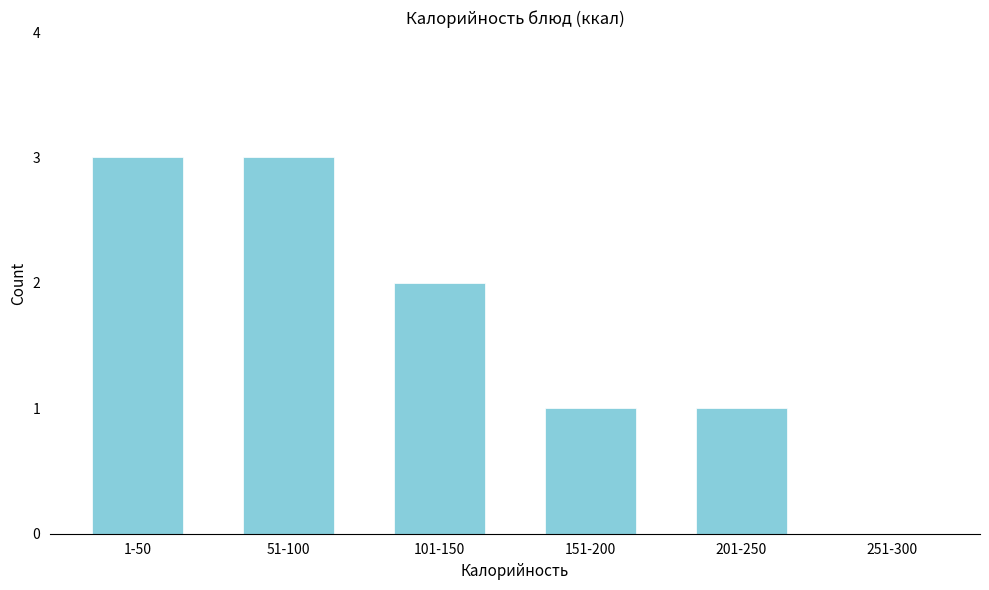

Reading left to right, list all the values displayed in this chart.

1-50=3	51-100=3	101-150=2	151-200=1	201-250=1	251-300=0